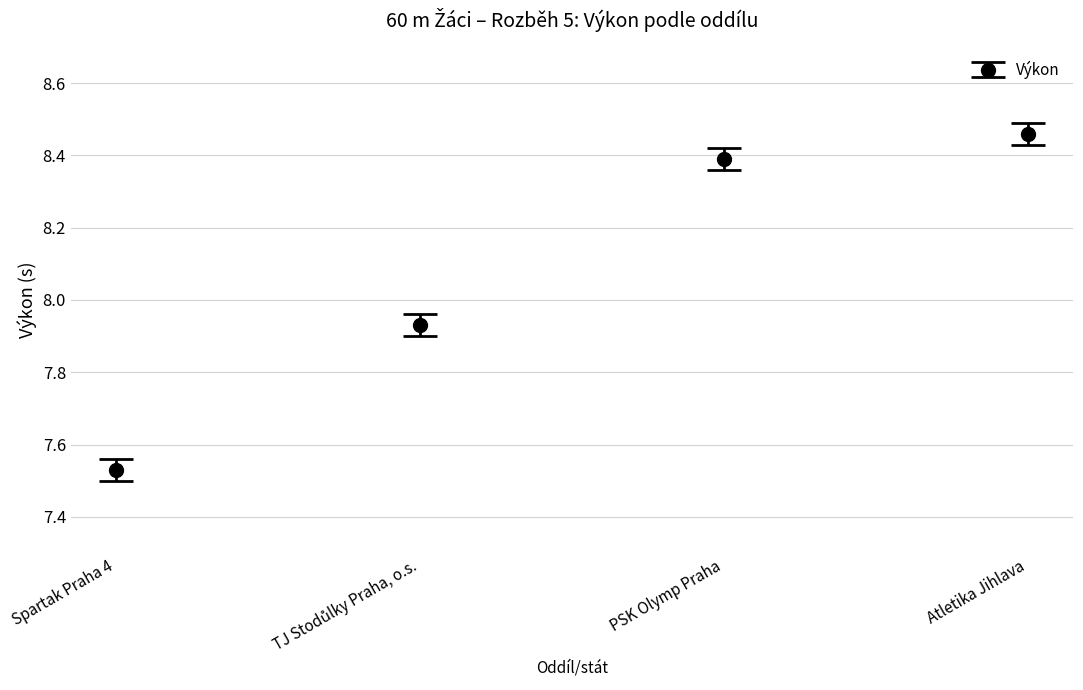

Is this an area chart (filled region under the line)?

No